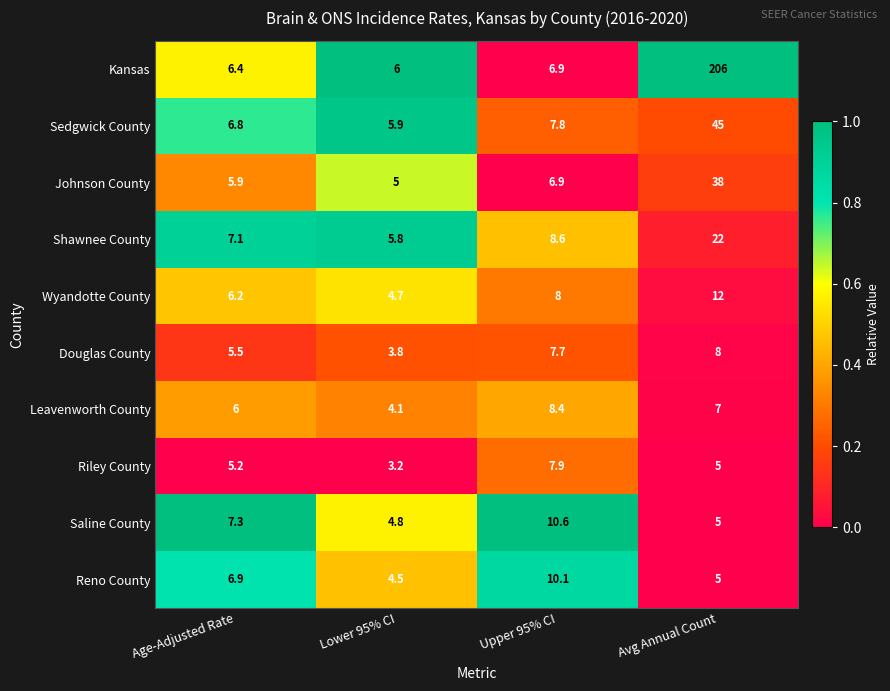

The value of Douglas County at Avg Annual Count is 13.1. True or false?

False